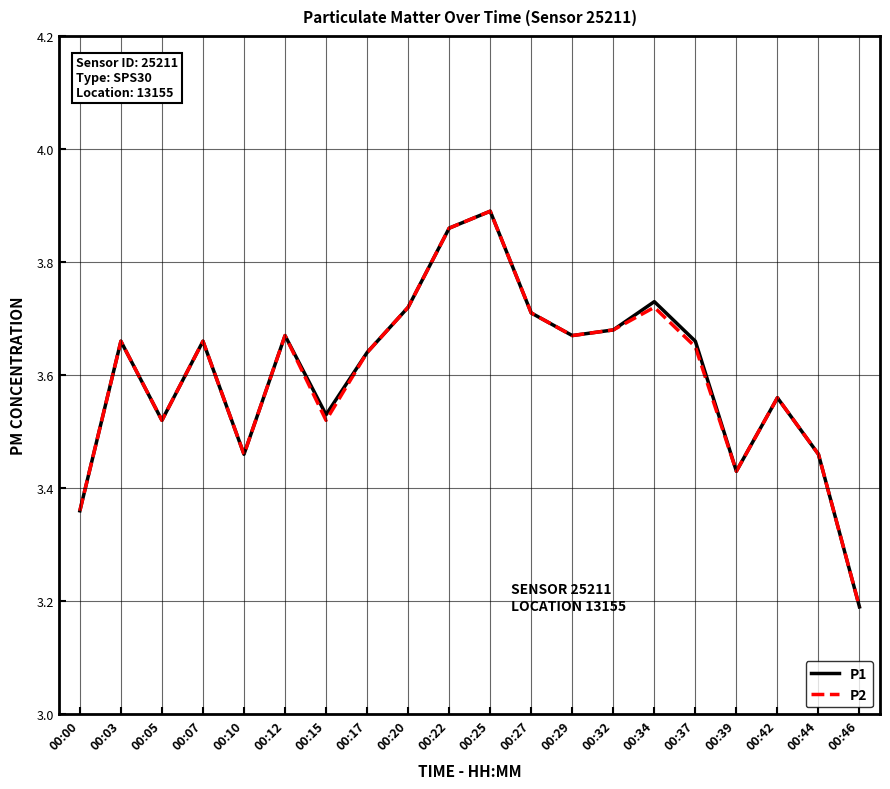

Is the value of P2 at 00:46 greater than the value of P1 at 00:39?

No